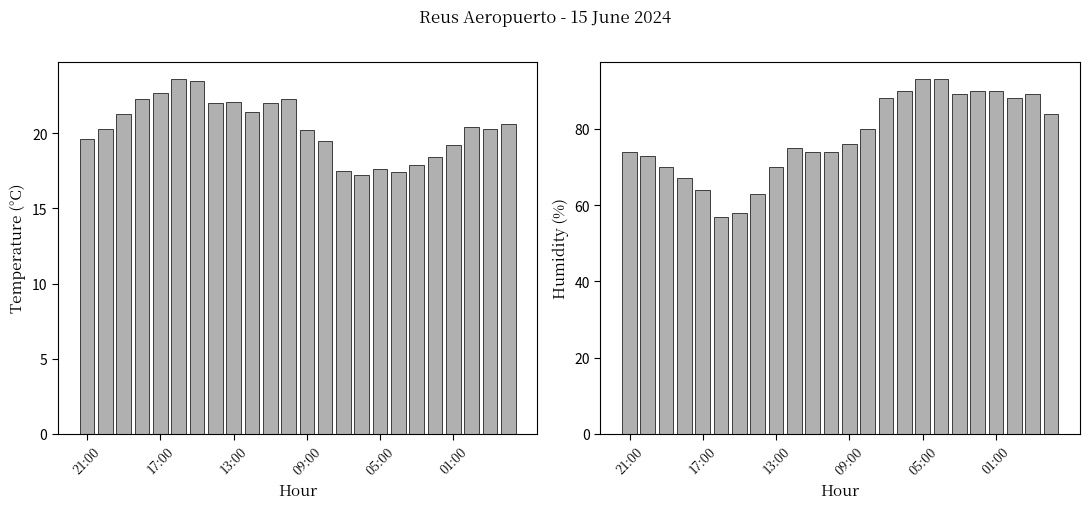

What is the value of the Humidity (%) bar at the 18th from the left?

93.0